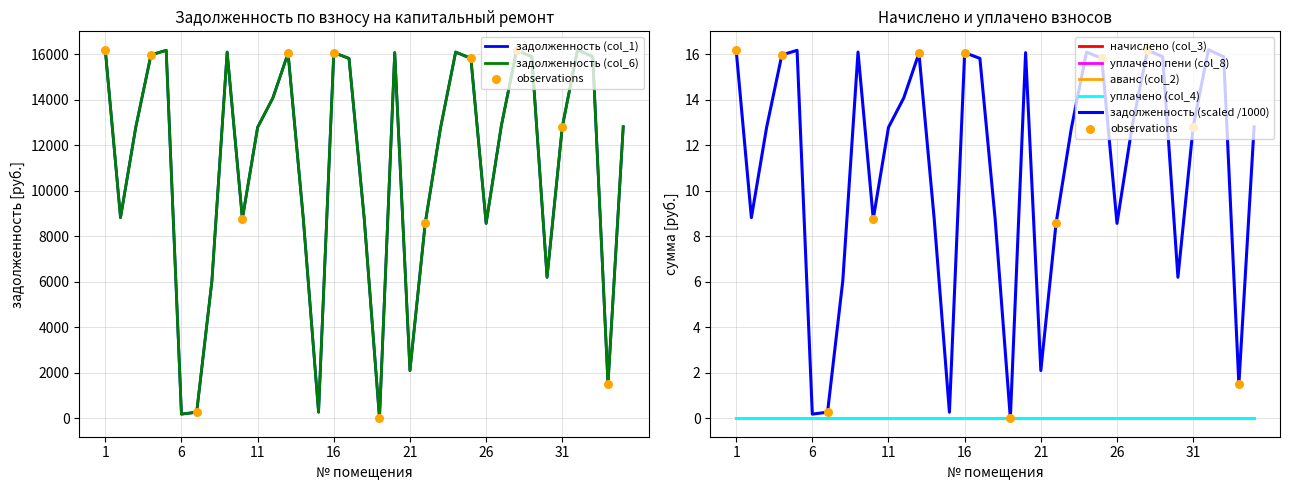

Is the value of аванс (col_2) at 3 greater than the value of уплачено (col_4) at 28?

No